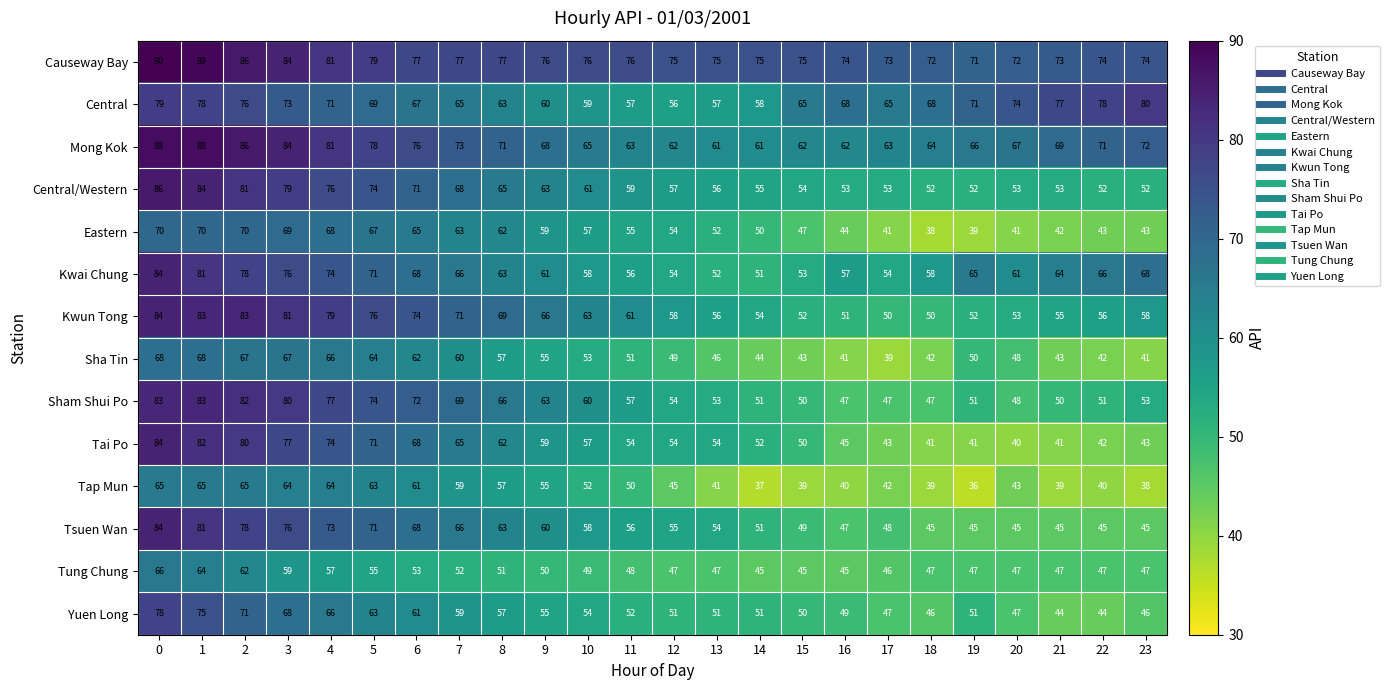

Is it true that Tap Mun equals 91 at 1?

False